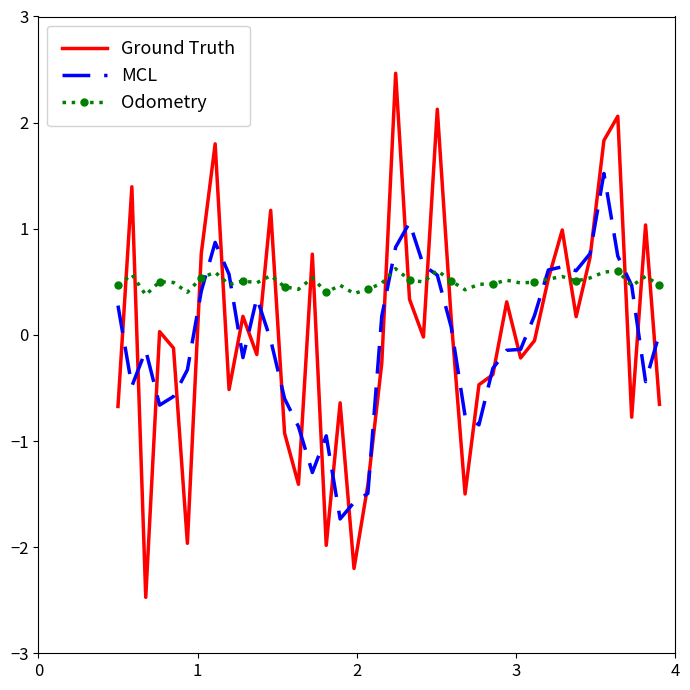

Rank the series by their maximum value, from lowest to highest.

Odometry, MCL, Ground Truth